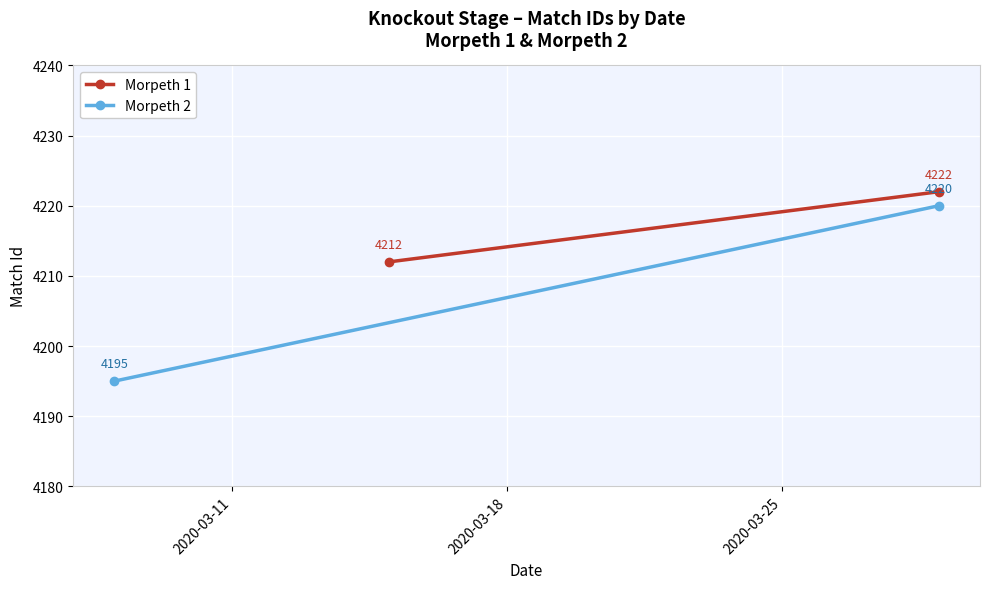

Is this an area chart (filled region under the line)?

No